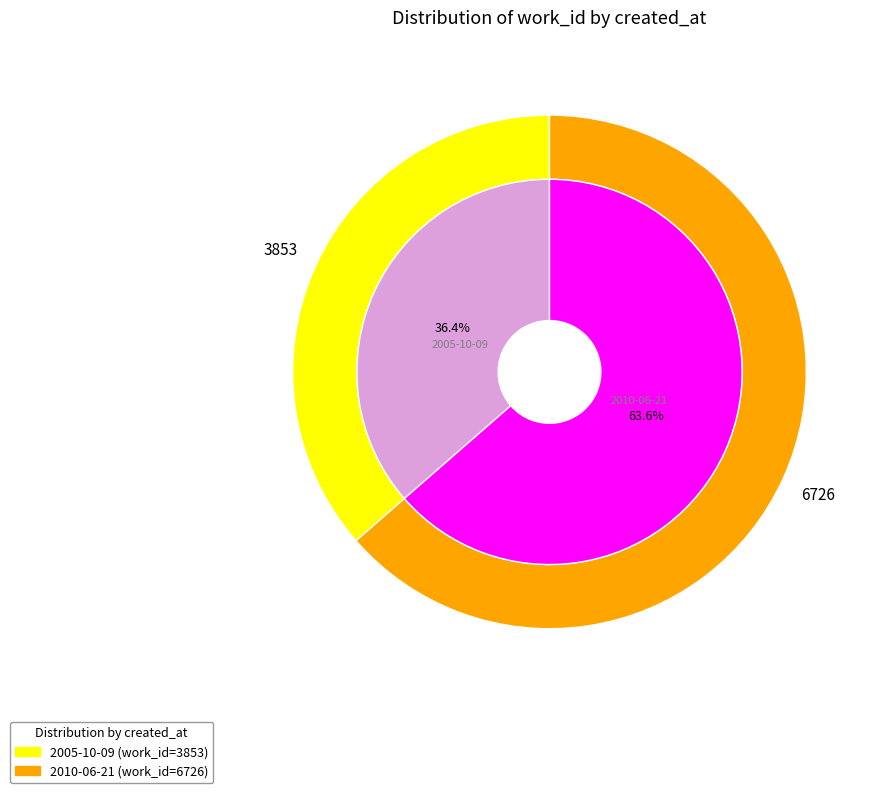

Count the number of slices in the pie.

2